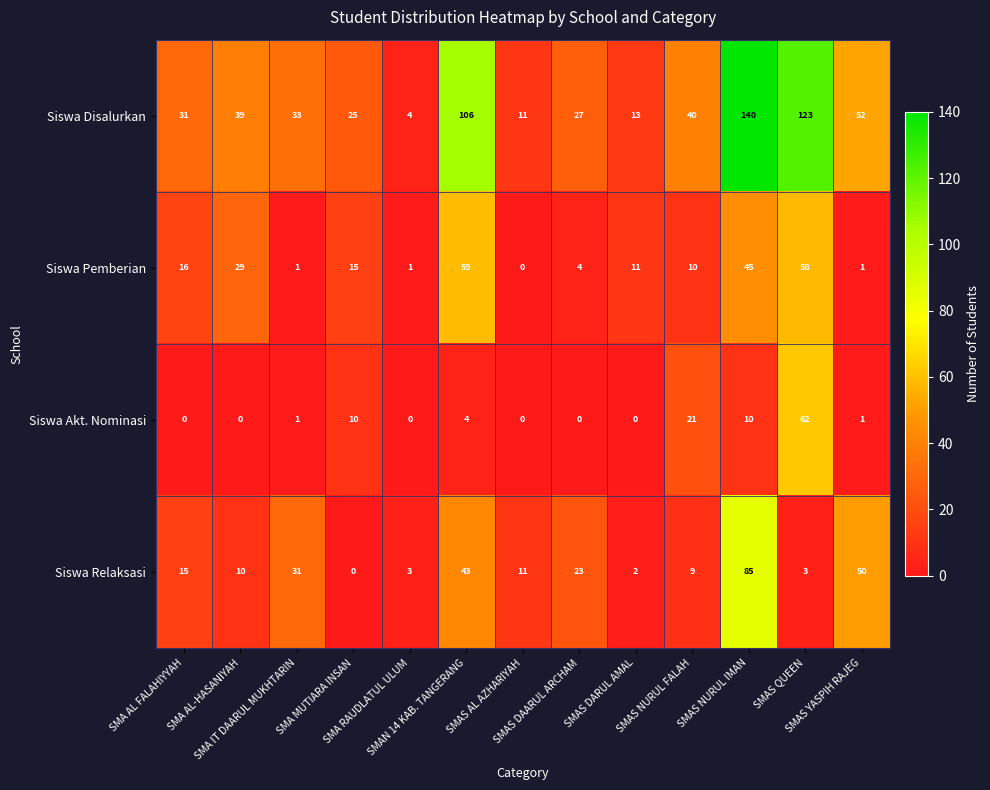

At how many categories does at least one series exceed 7?

12